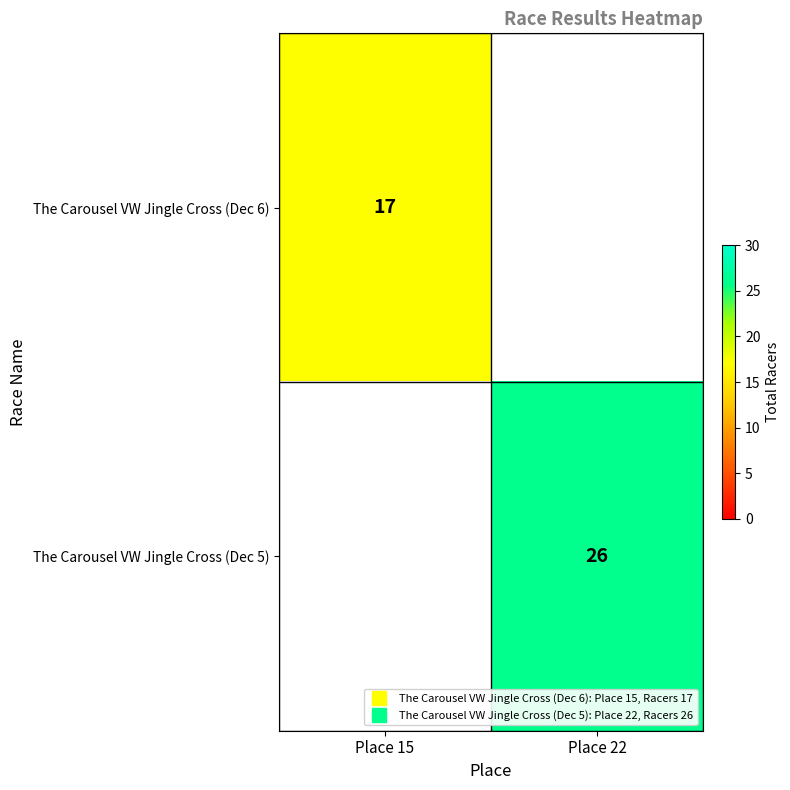

What is the lowest value of the The Carousel VW Jingle Cross (Dec 6) series?

17.0